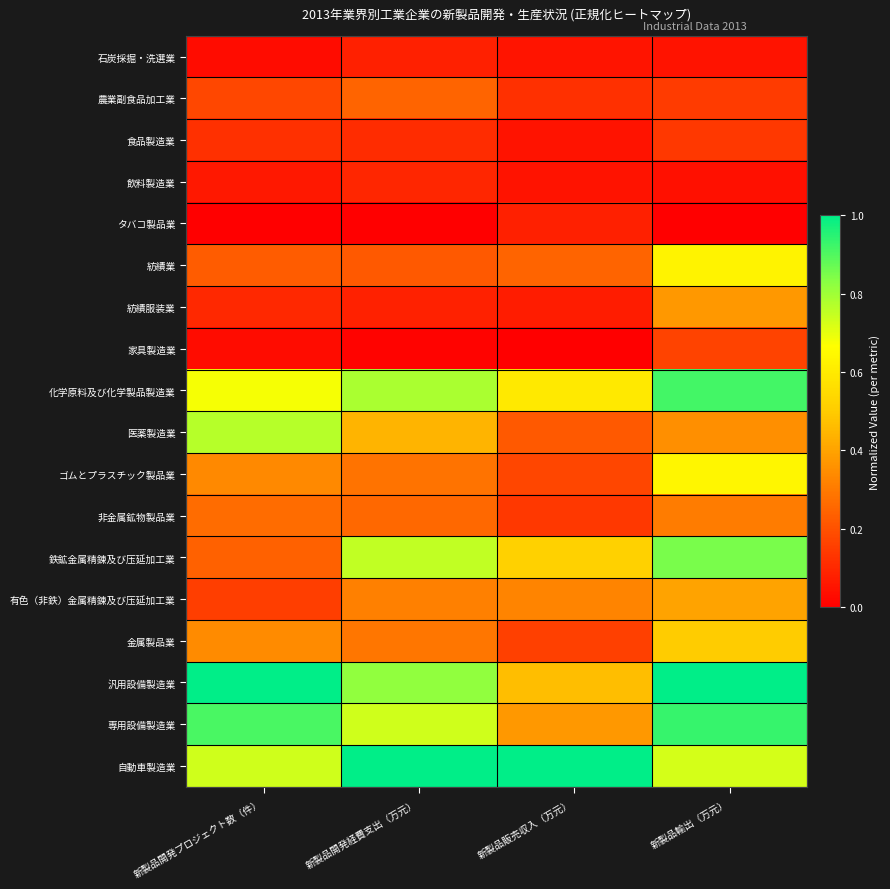

What is the greatest value displayed?

1.0